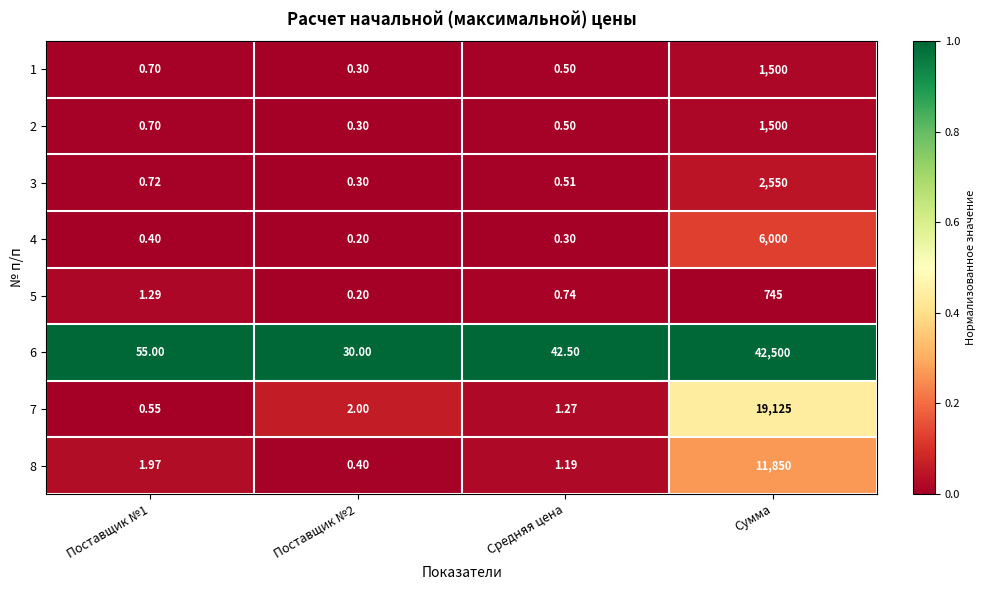

Which series has the largest total across all categories?

6